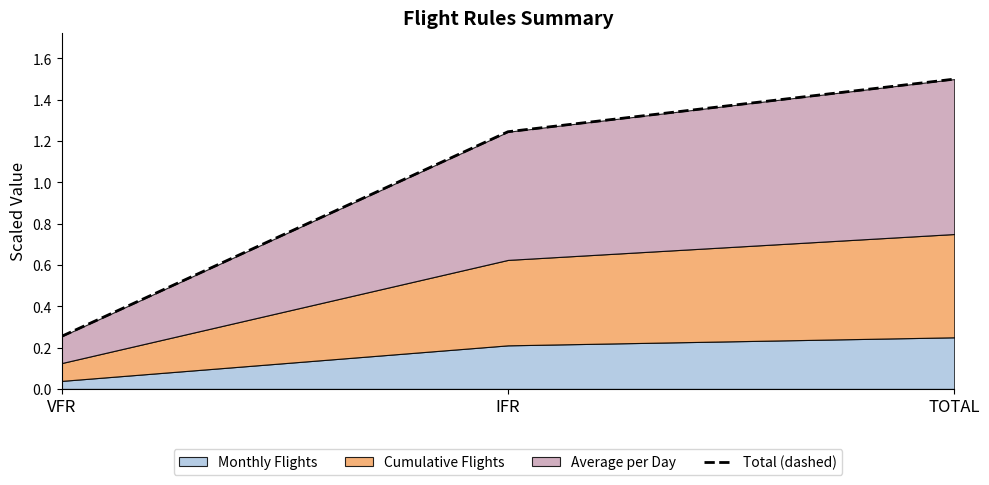

Where is the data nearest to the value 0?

VFR